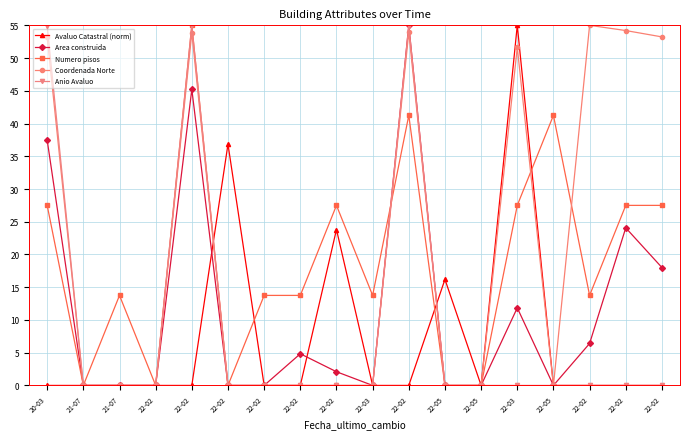

Rank the series at 22-02 from lowest to highest value.

Avaluo Catastral (norm), Area construida, Numero pisos, Coordenada Norte, Anio Avaluo